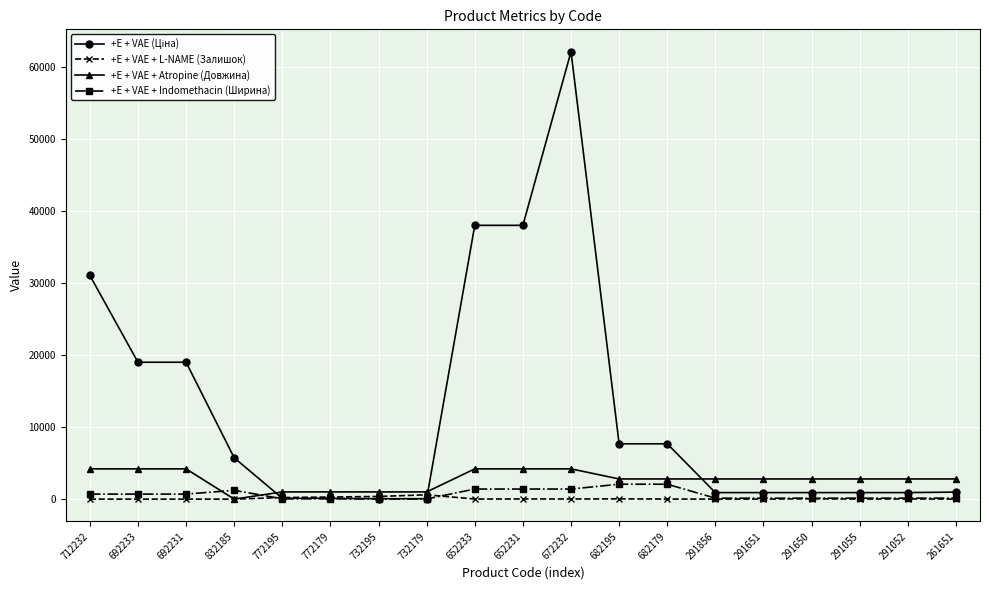

True or false: +E + VAE + Indomethacin (Ширина) has more than 0 points higher than both neighbors.

True